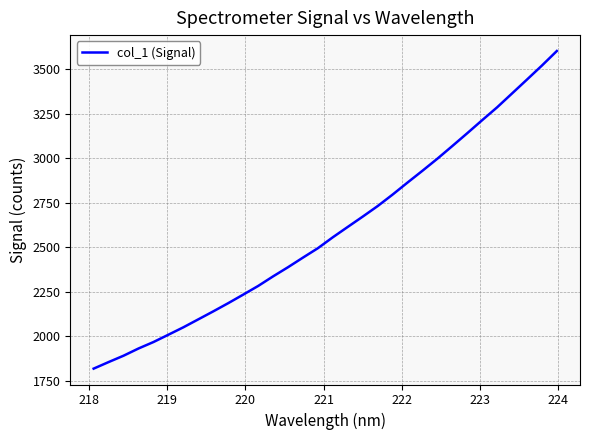

What is the maximum value shown in the chart?

3603.4